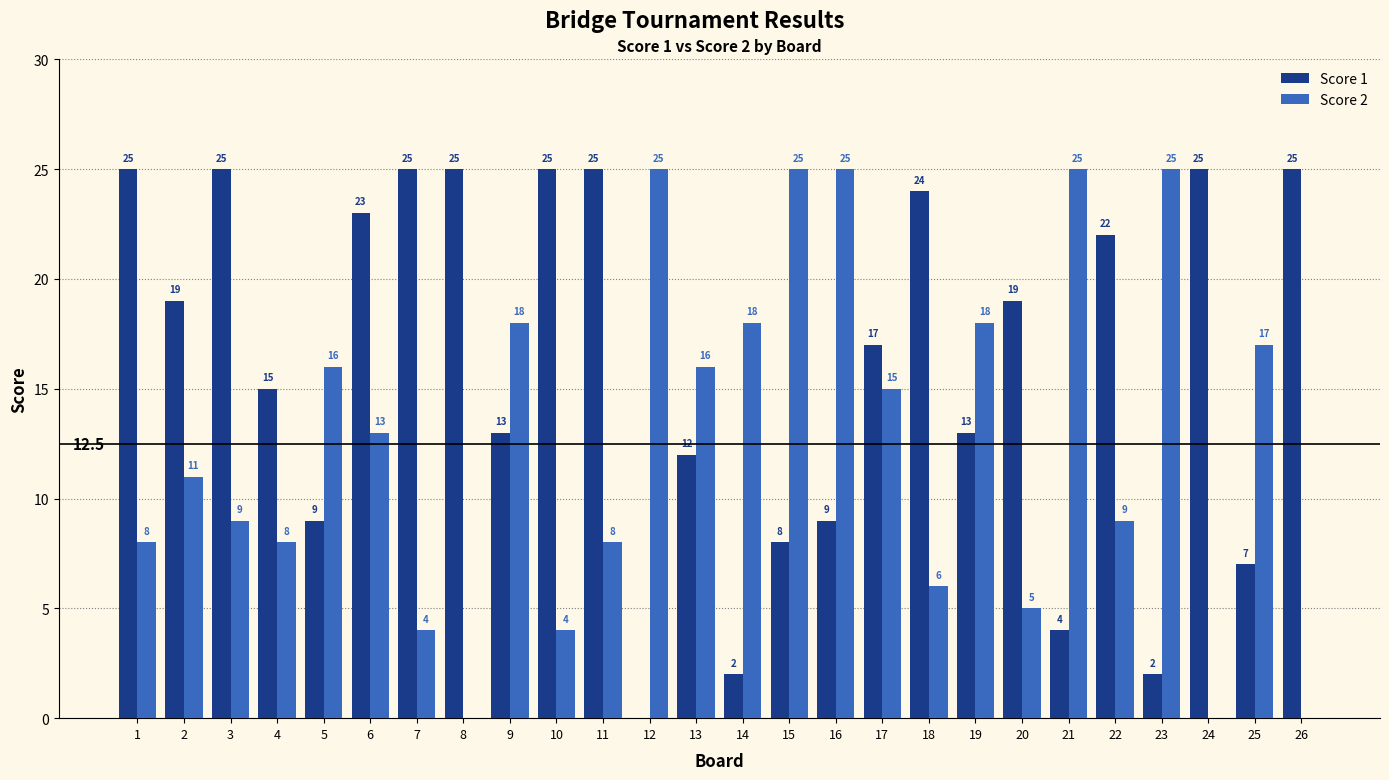

Reading left to right, transcribe all the data shown in this chart.

Score 1: 1=25	2=19	3=25	4=15	5=9	6=23	7=25	8=25	9=13	10=25	11=25	12=0	13=12	14=2	15=8	16=9	17=17	18=24	19=13	20=19	21=4	22=22	23=2	24=25	25=7	26=25
Score 2: 1=8	2=11	3=9	4=8	5=16	6=13	7=4	8=0	9=18	10=4	11=8	12=25	13=16	14=18	15=25	16=25	17=15	18=6	19=18	20=5	21=25	22=9	23=25	24=0	25=17	26=0